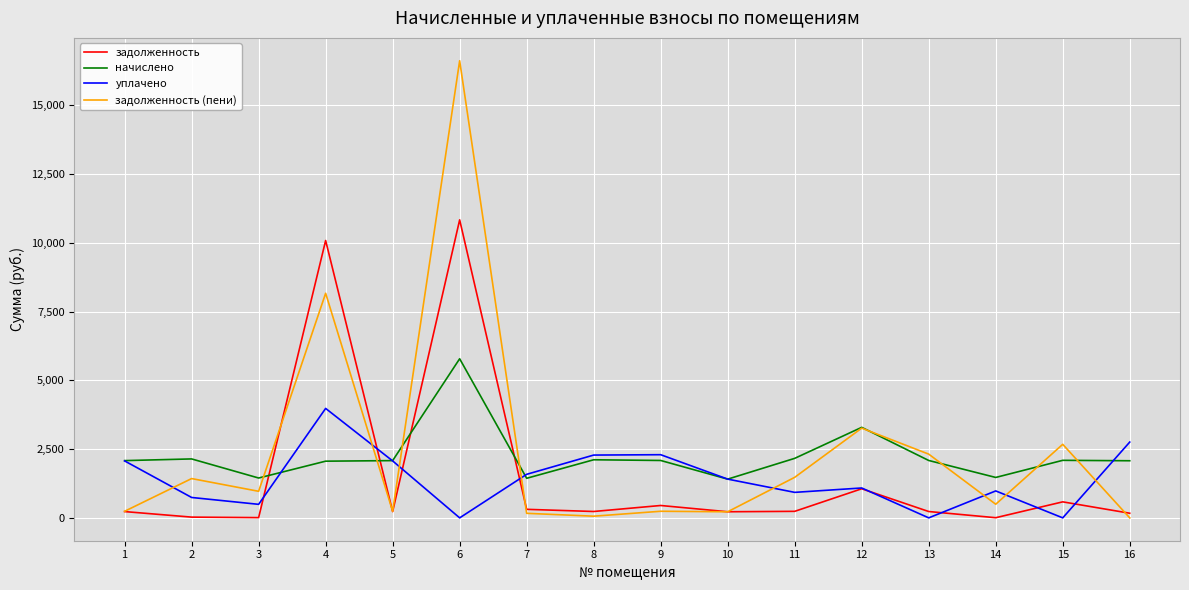

True or false: начислено and задолженность (пени) cross at least once.

True